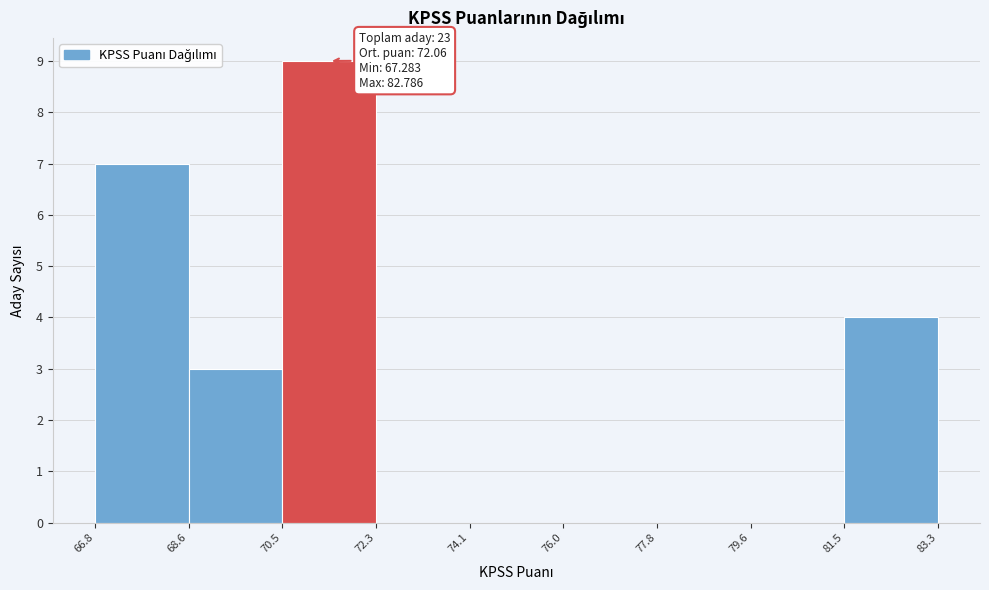

Over which range of the x-axis is the bar tallest?

70.5 to 72.3